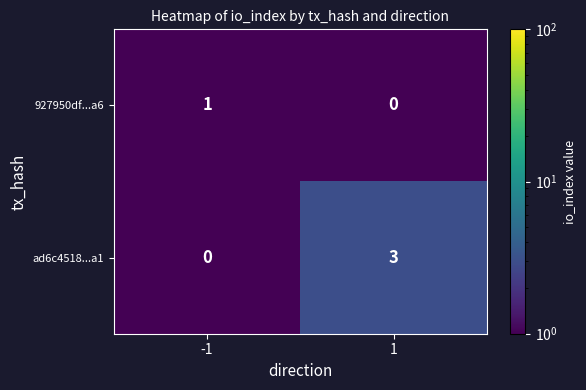

What is the total value across all series at 1?

3